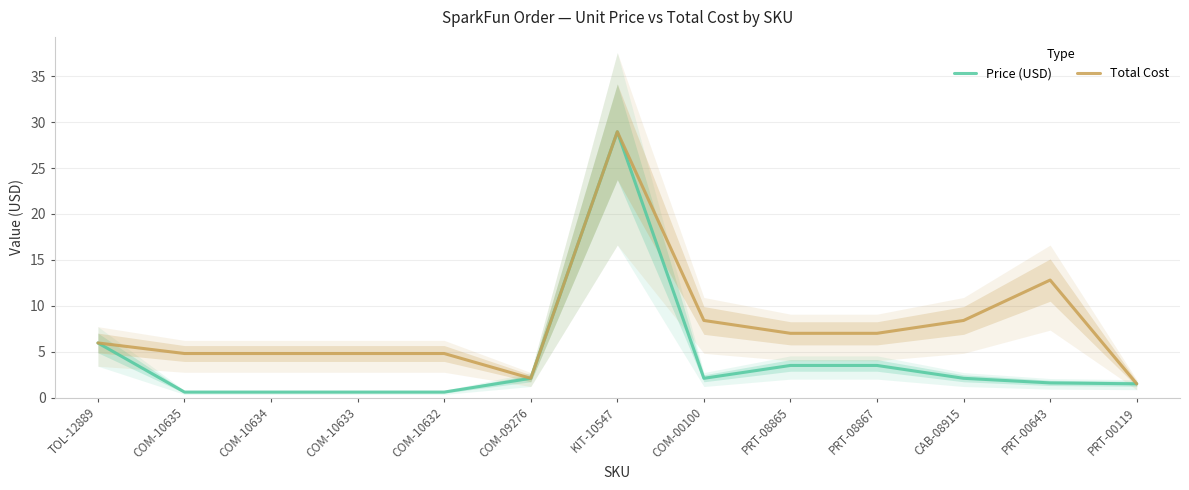

Is this an area chart (filled region under the line)?

No